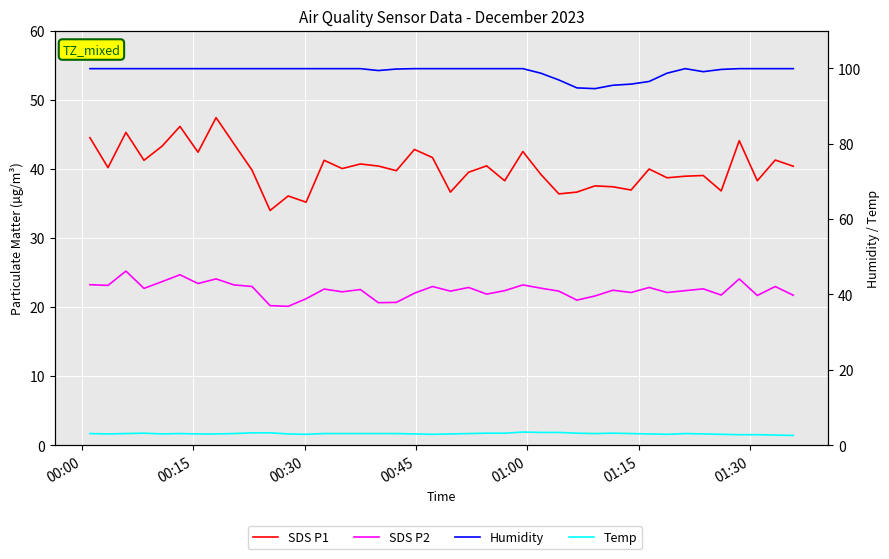

Which series has the widest spread of values?

SDS P1